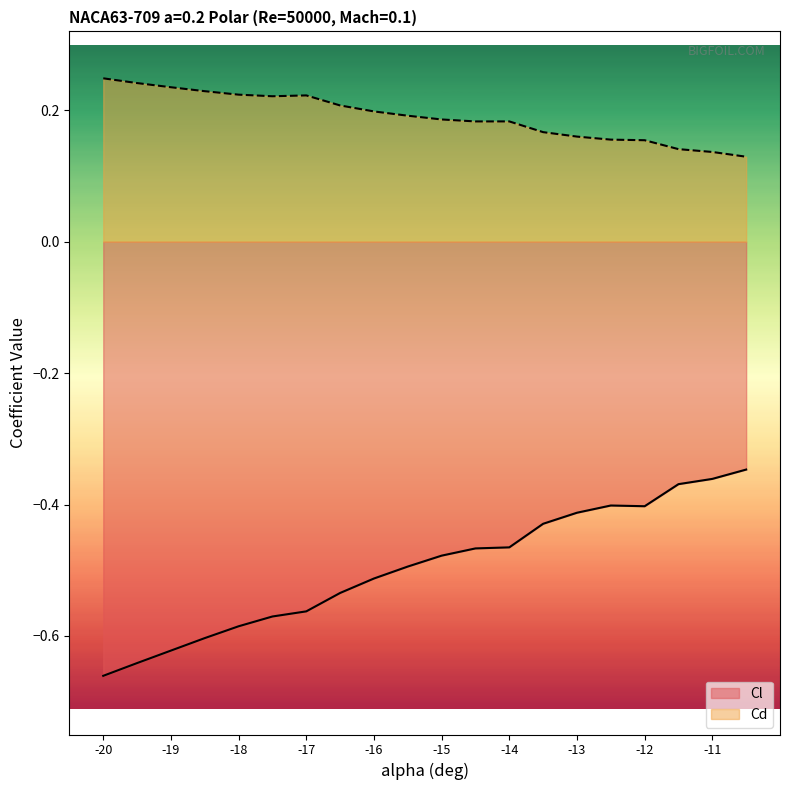

Is it true that Cd equals 0.2 at -16?

True